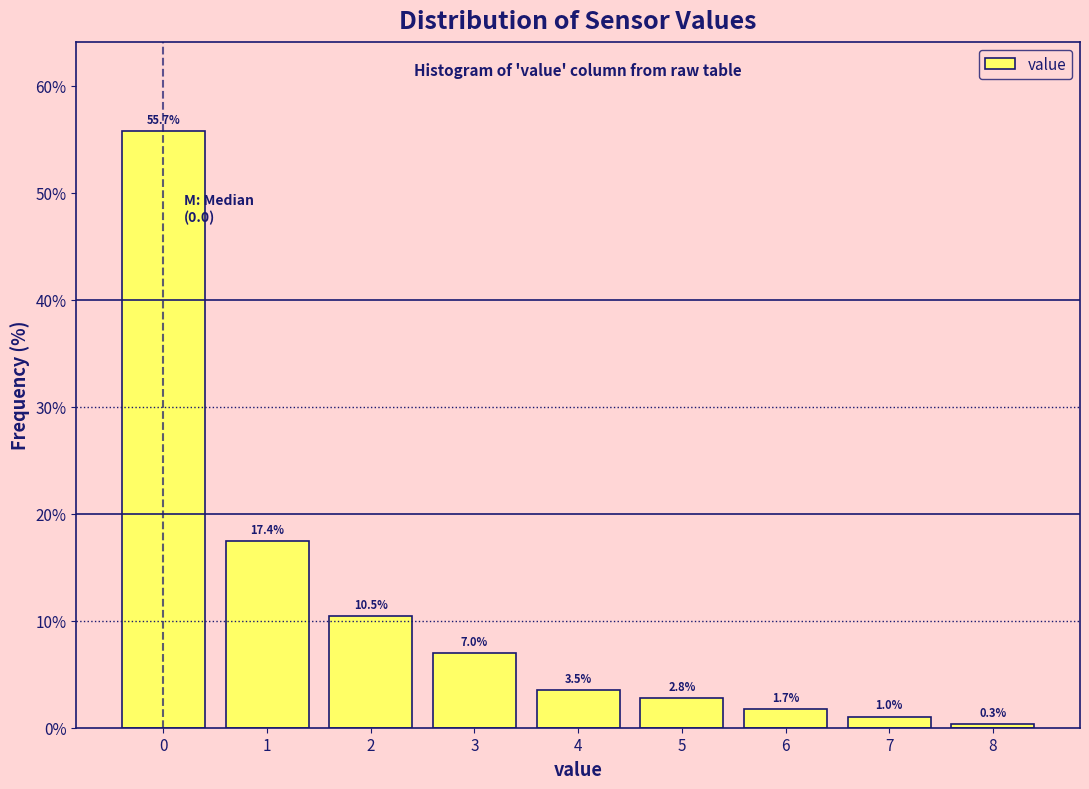

Reading right to left, transcribe all the data shown in this chart.

8=0.3	7=1.0	6=1.7	5=2.8	4=3.5	3=7.0	2=10.5	1=17.4	0=55.7